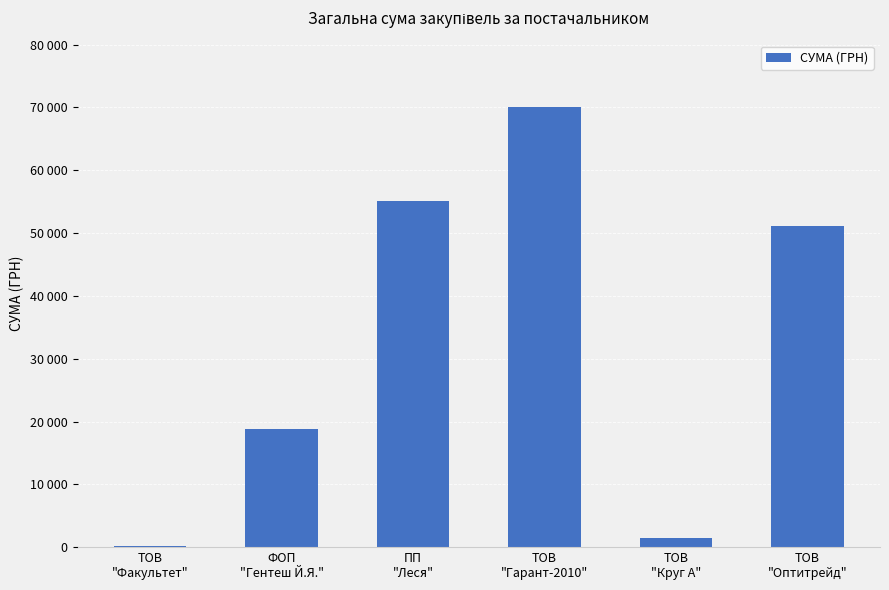

Reading right to left, extract all data points from this chart.

51204.7	1459.2	70149.9	55055.2	18834.5	165.0